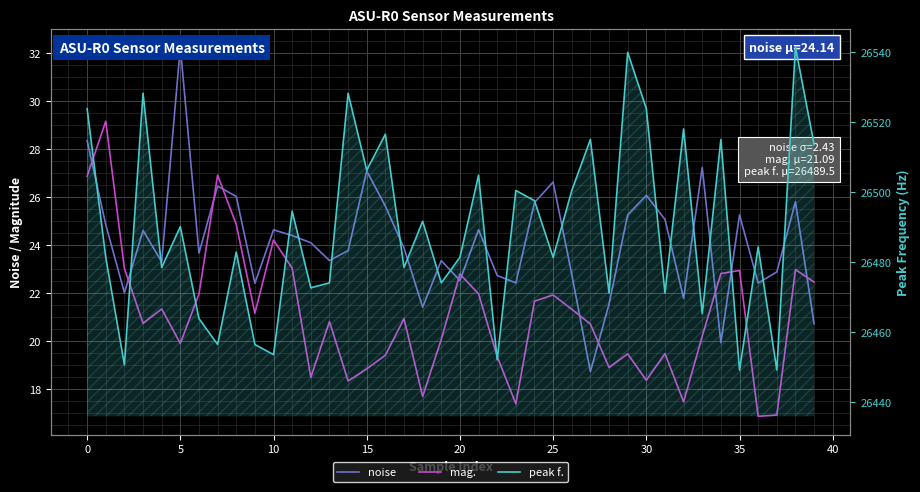

What is the average value of the noise series?

24.1